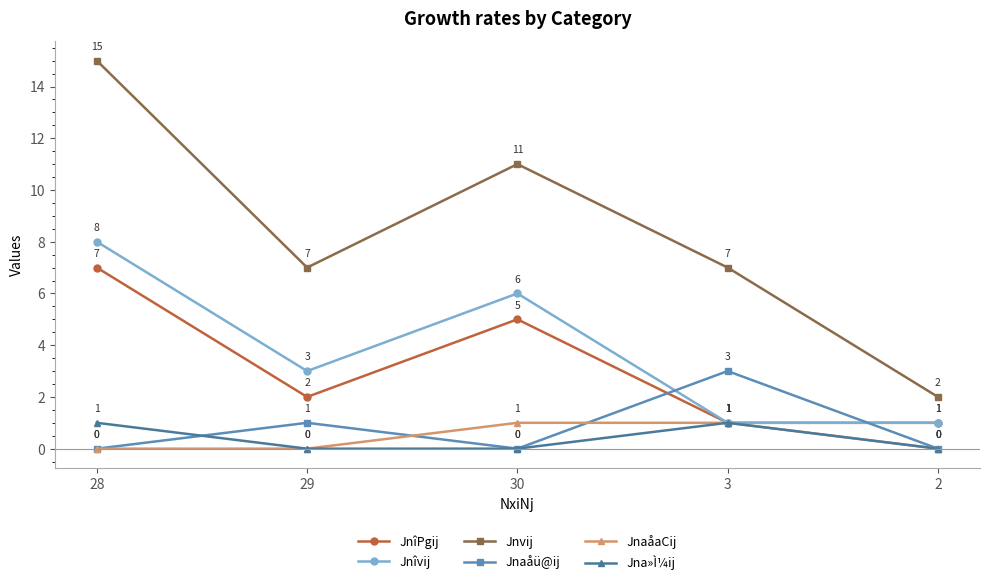

What is the label of the 3rd point from the left?

30